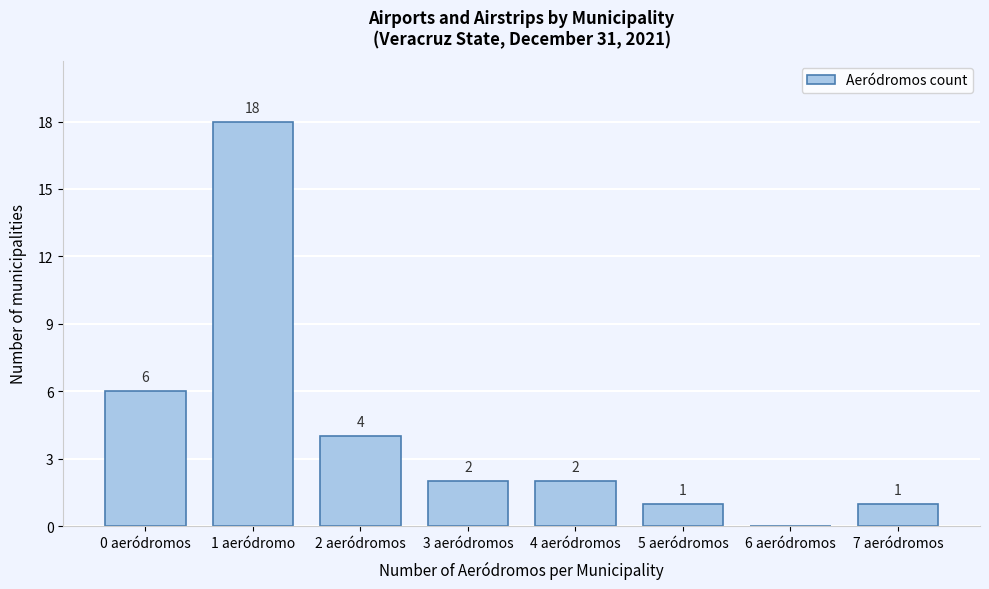

Reading left to right, what are all the values shown in this chart?

0 aeródromos=6	1 aeródromo=18	2 aeródromos=4	3 aeródromos=2	4 aeródromos=2	5 aeródromos=1	6 aeródromos=0	7 aeródromos=1